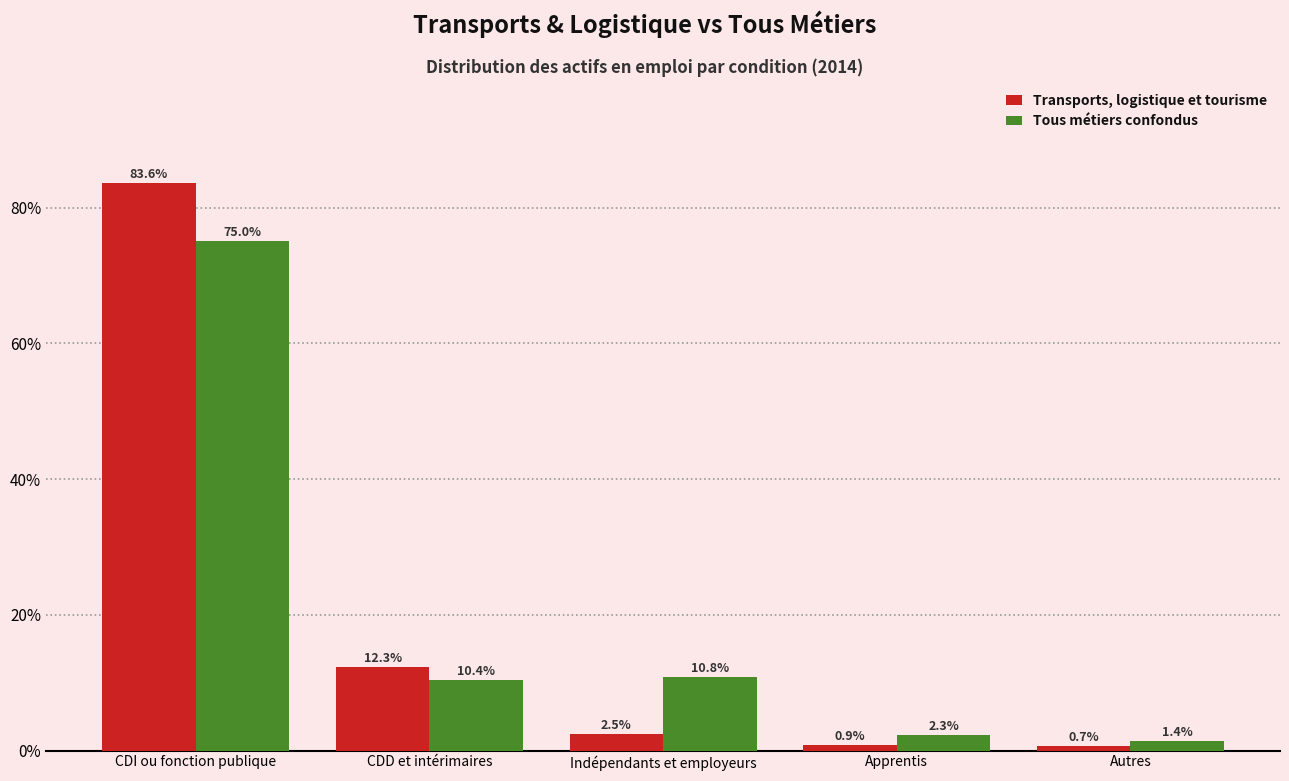

Reading right to left, what are all the values shown in this chart?

Transports, logistique et tourisme: 0.7	0.9	2.5	12.3	83.6
Tous métiers confondus: 1.4	2.3	10.8	10.4	75.0